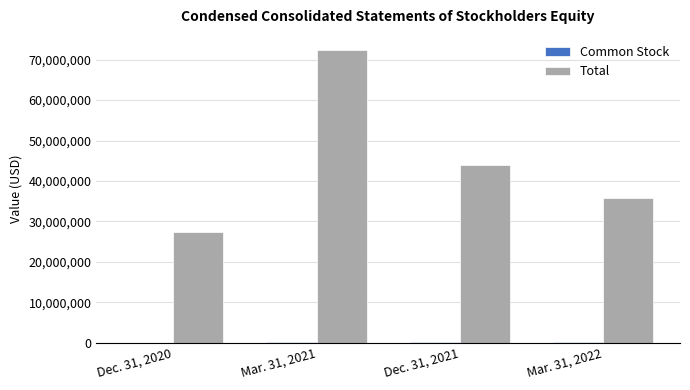

What is the total value across all series at Mar. 31, 2021?

72577933